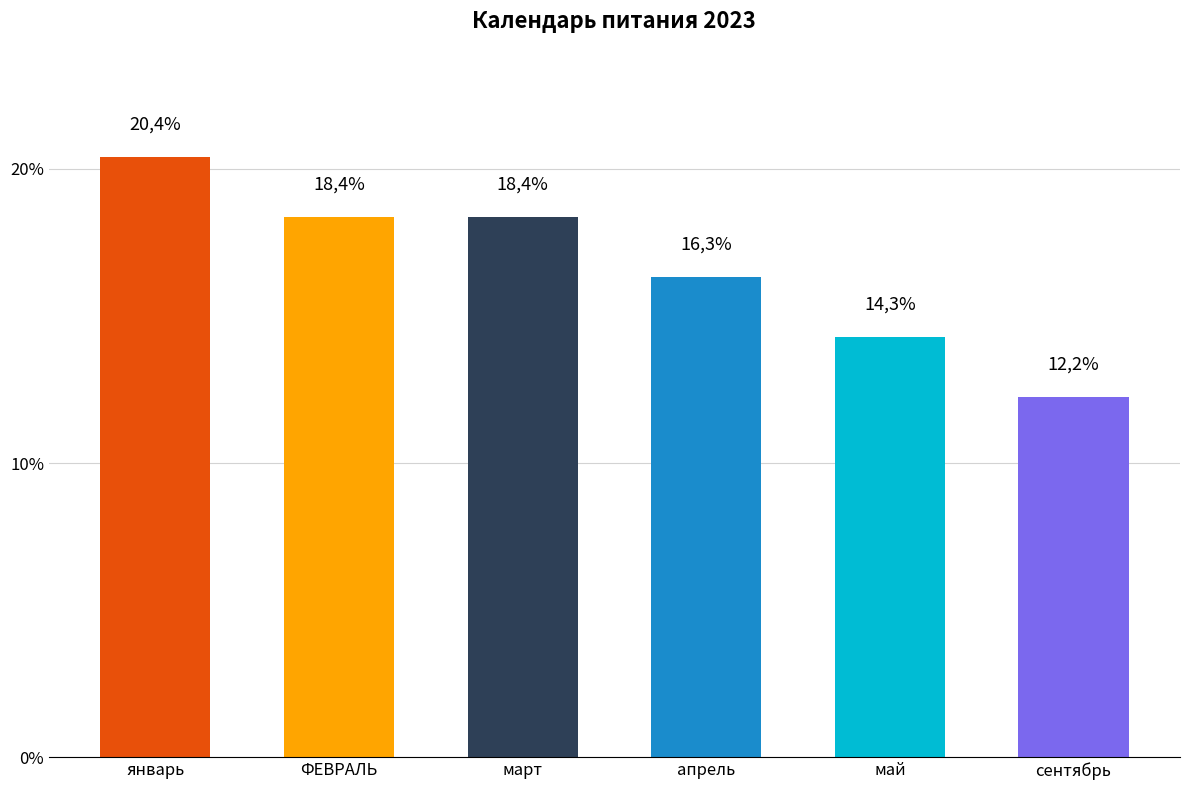

The value at март is 18.4. True or false?

True